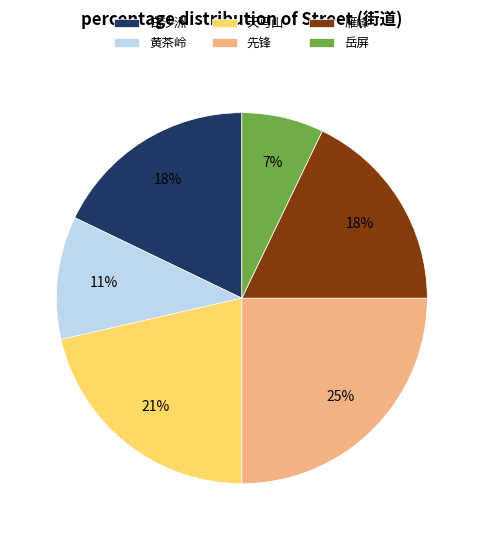

Count the number of slices in the pie.

6